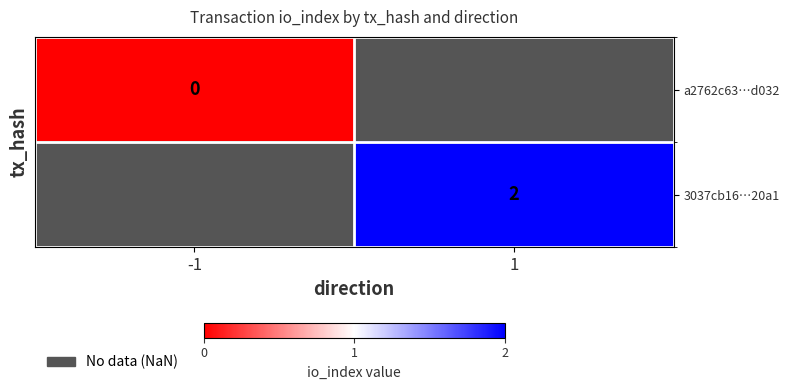

The value of 3037cb16…20a1 at 1 is 2. True or false?

True